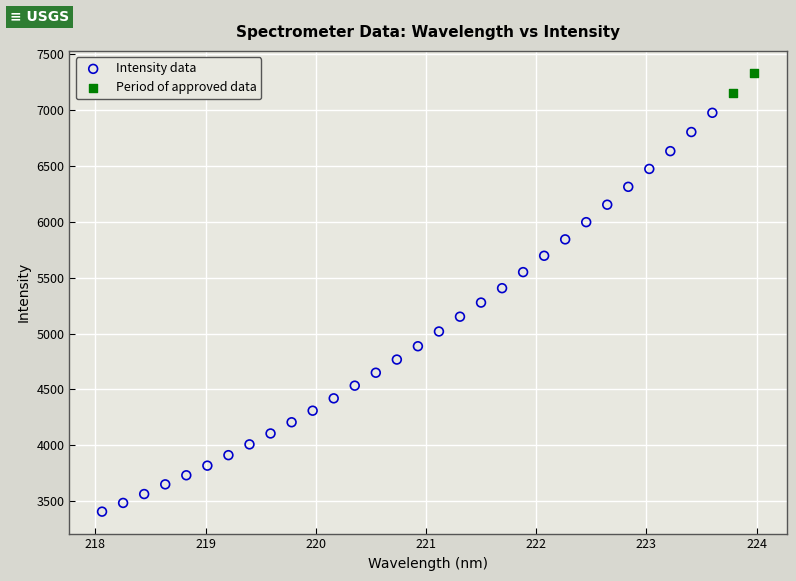

What are all the series names shown in the legend?

Intensity data, Period of approved data